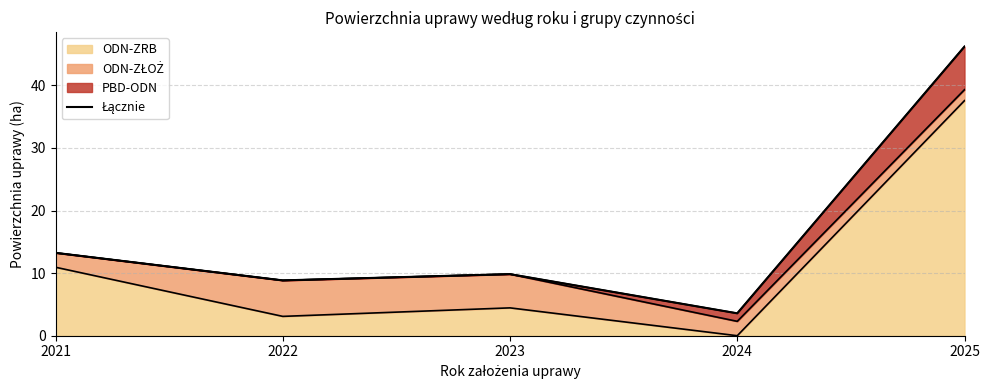

What is the smallest value displayed?

3.6